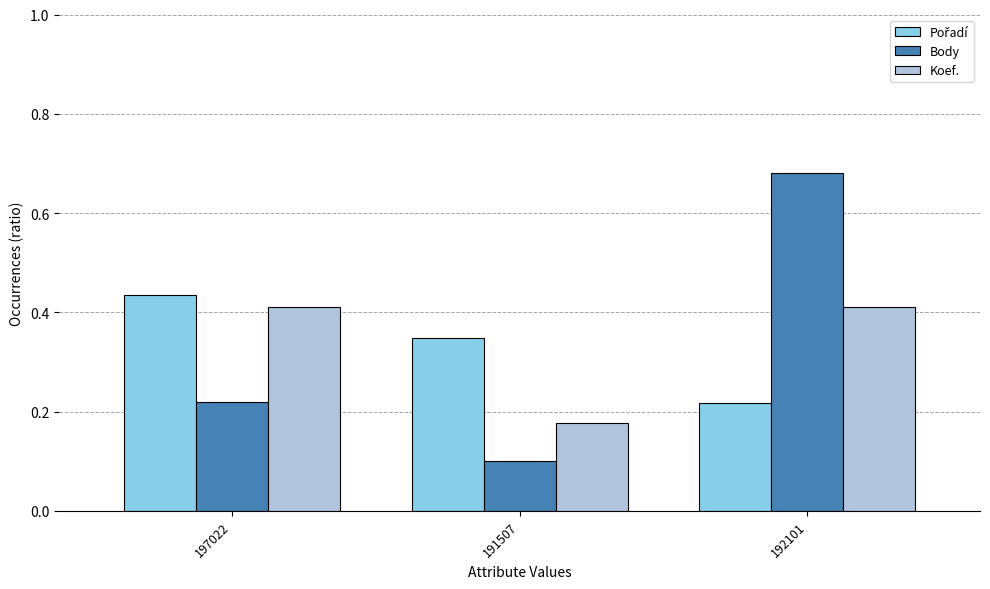

Which series has the largest range (max minus min)?

Body